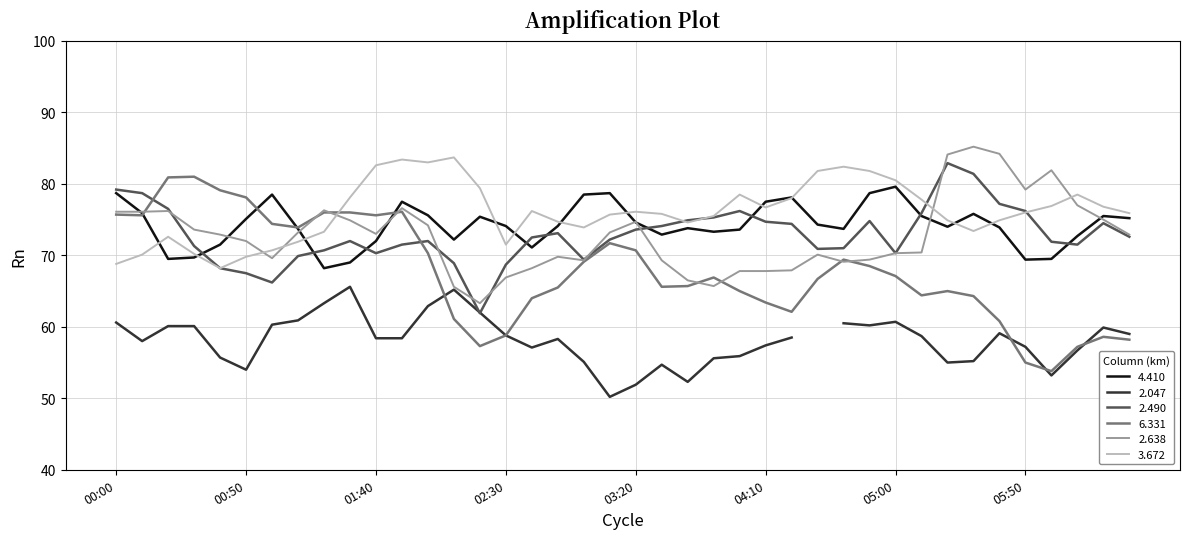

In 6.331, how many points are higher than both neighbors (excluding endpoints)?

7